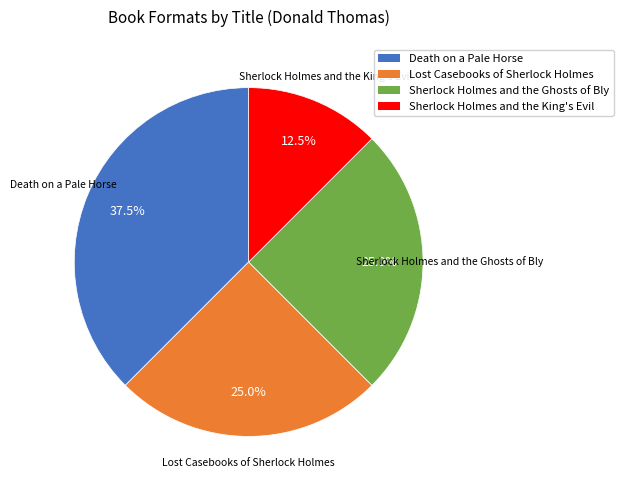

True or false: Death on a Pale Horse accounts for 49% of the total.

False